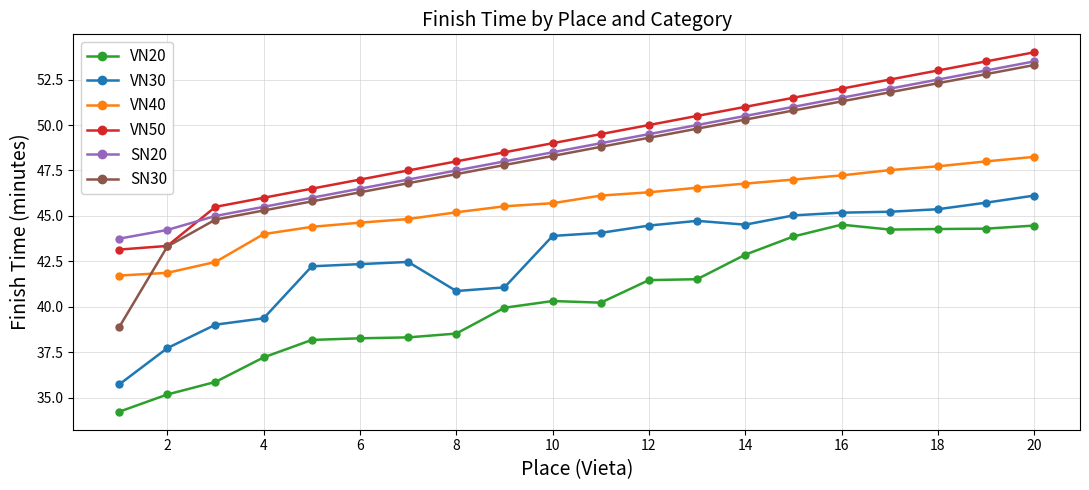

Count the number of categories in the chart.

20